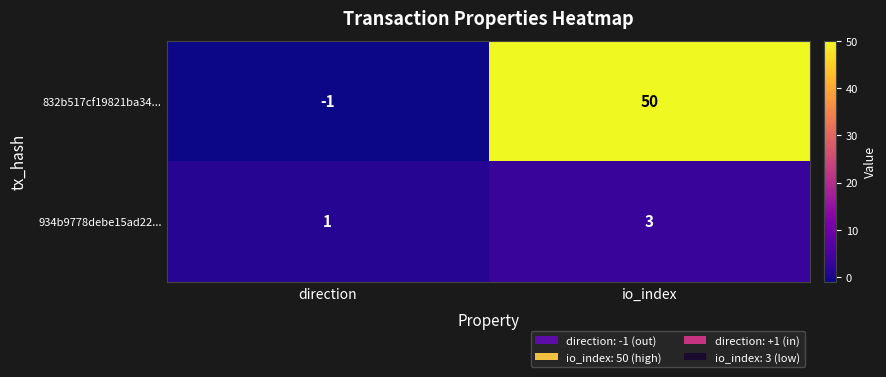

What is the approximate value of 832b517cf19821ba34... at io_index?

50